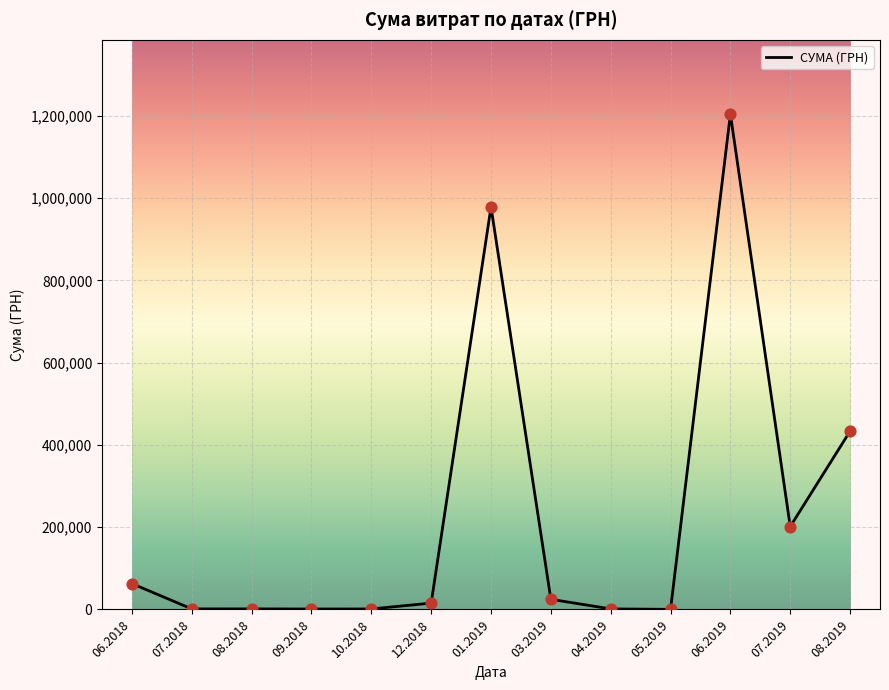

Between 09.2018 and 01.2019, which is larger?

01.2019